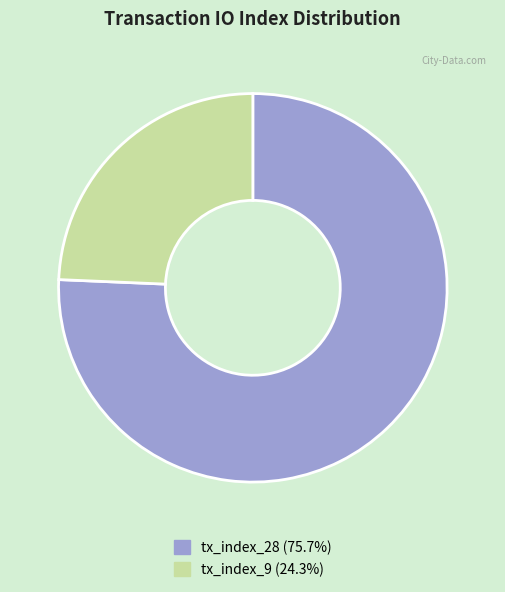

What is the ratio of the value at tx_index_28 to the value at tx_index_9?

3.1